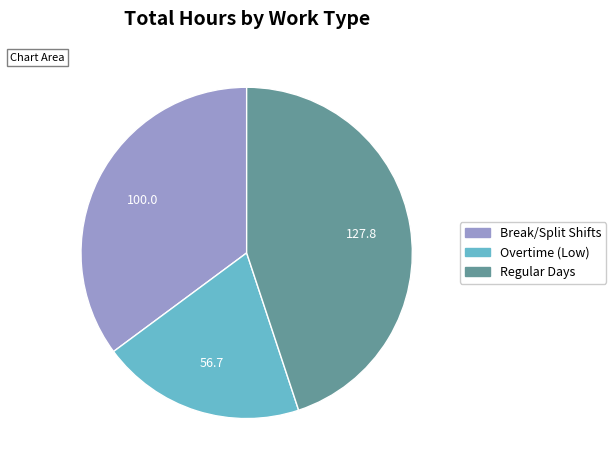

Is the sum of Overtime (Low) and Break/Split Shifts greater than half?

Yes